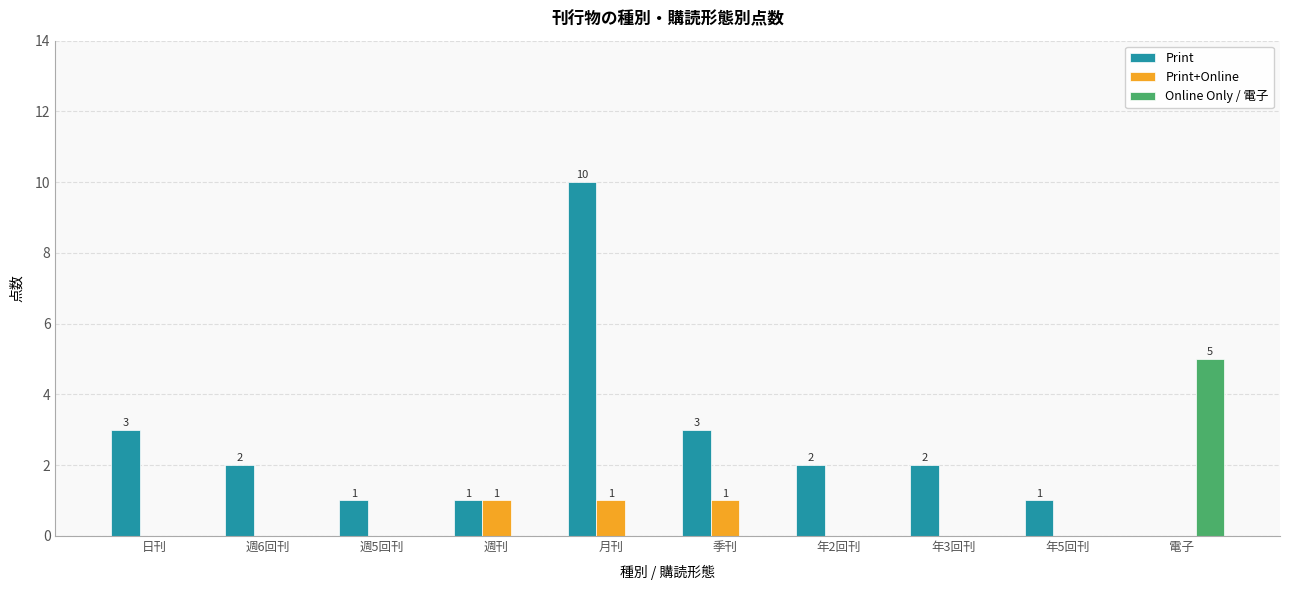

At which category is the sum across all series the highest?

月刊